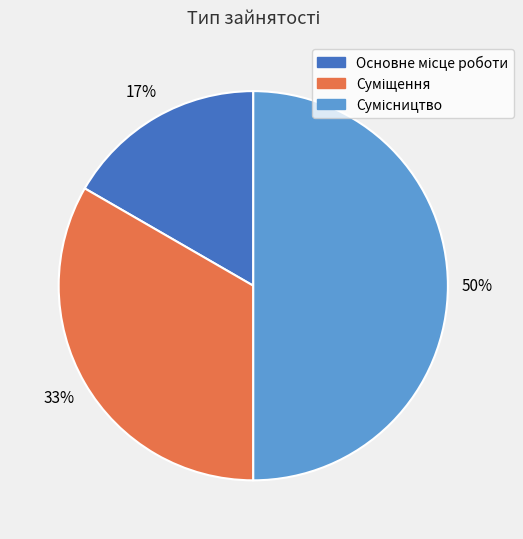

To the nearest percent, what is the difference between the largest and smallest slice percentages?

33%